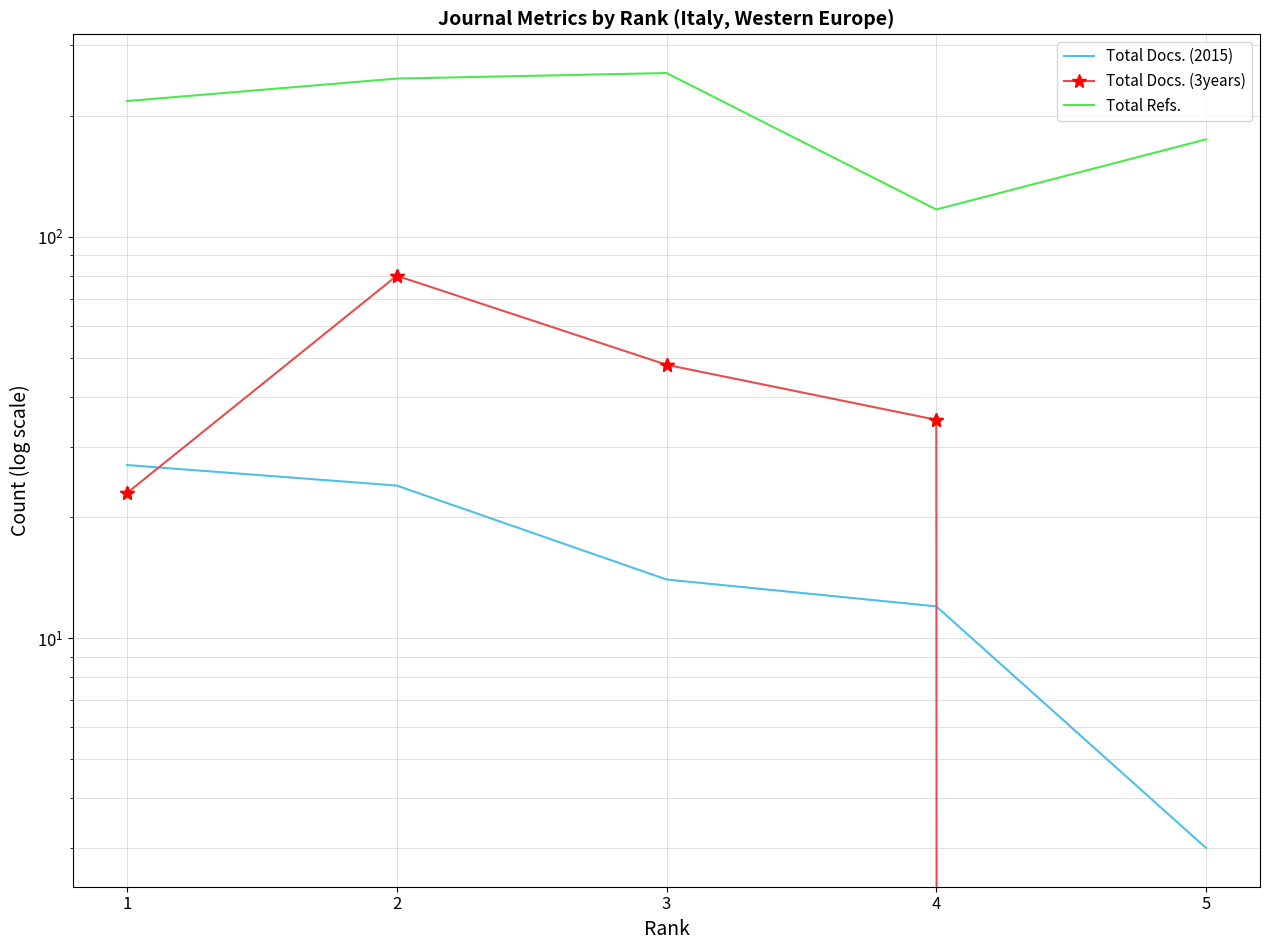

At 5, list the series in order from smallest to largest.

Total Docs. (3years), Total Docs. (2015), Total Refs.